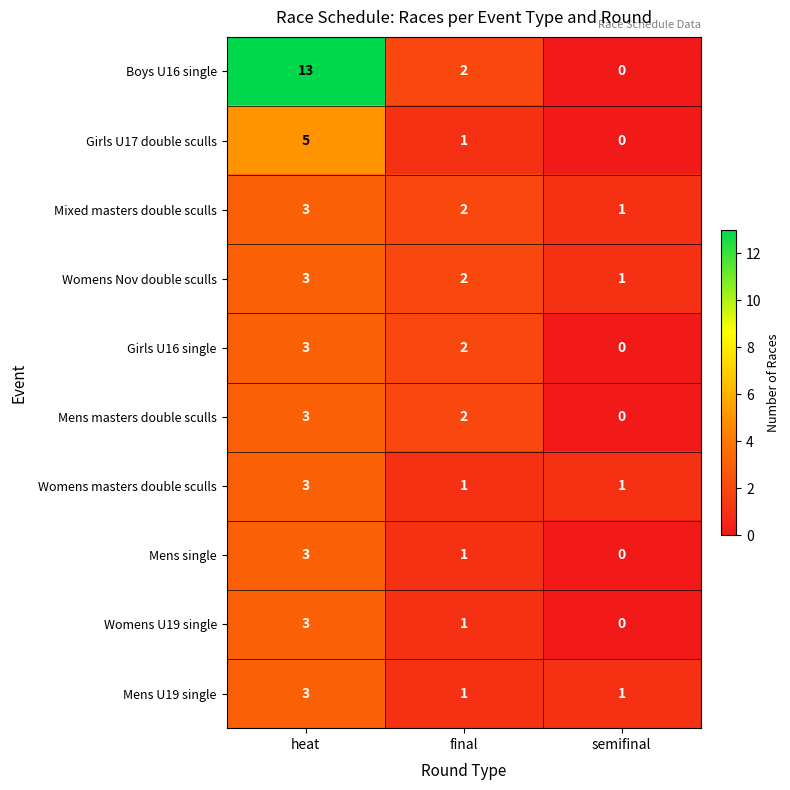

The Womens Nov double sculls series shows 3 at heat. True or false?

True